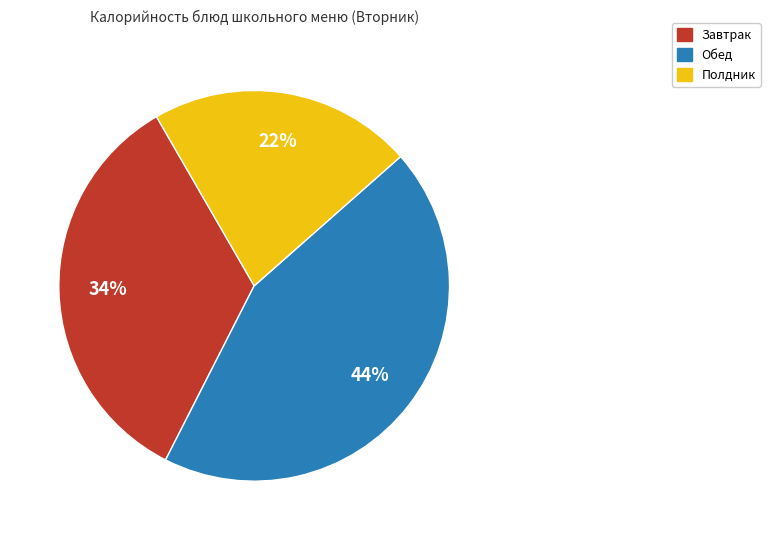

Is there any slice that represents more than half of the pie?

No